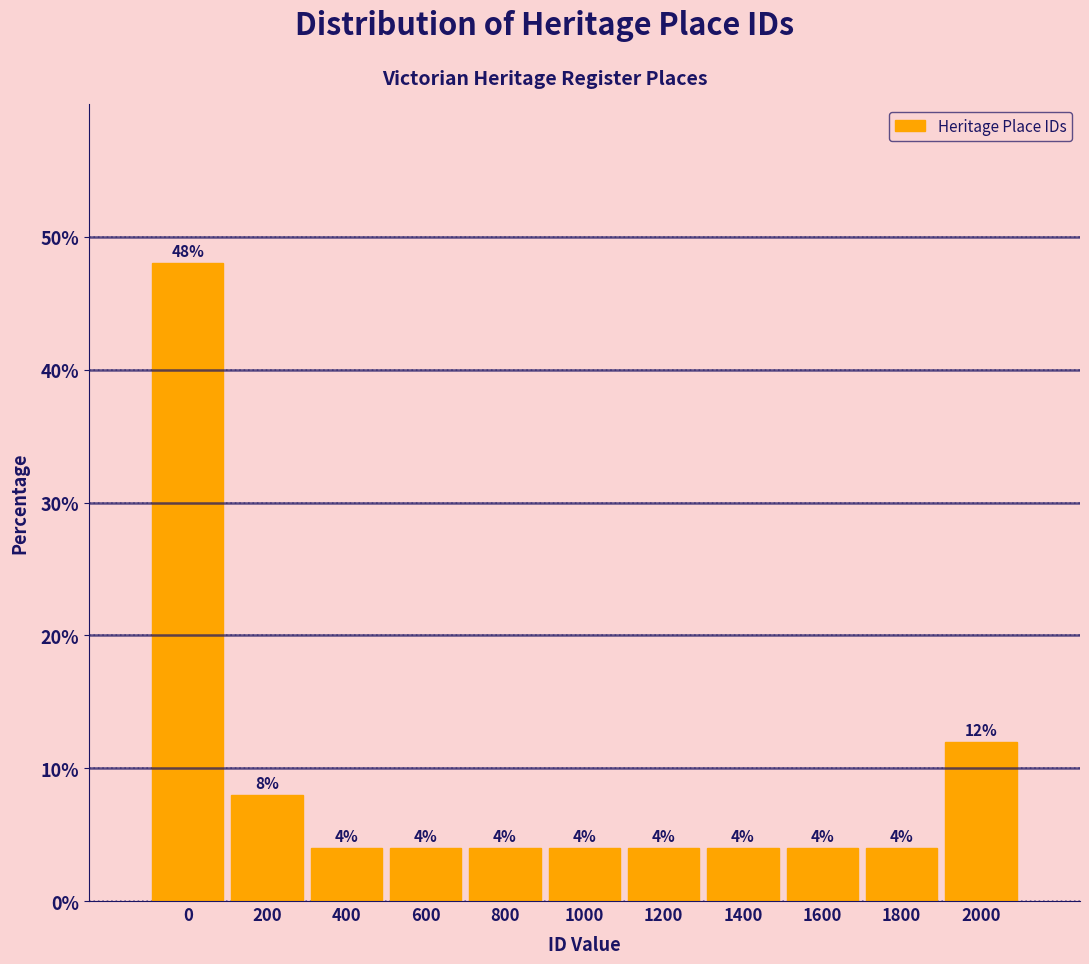

Reading left to right, transcribe all the data shown in this chart.

48	8	4	4	4	4	4	4	4	4	12